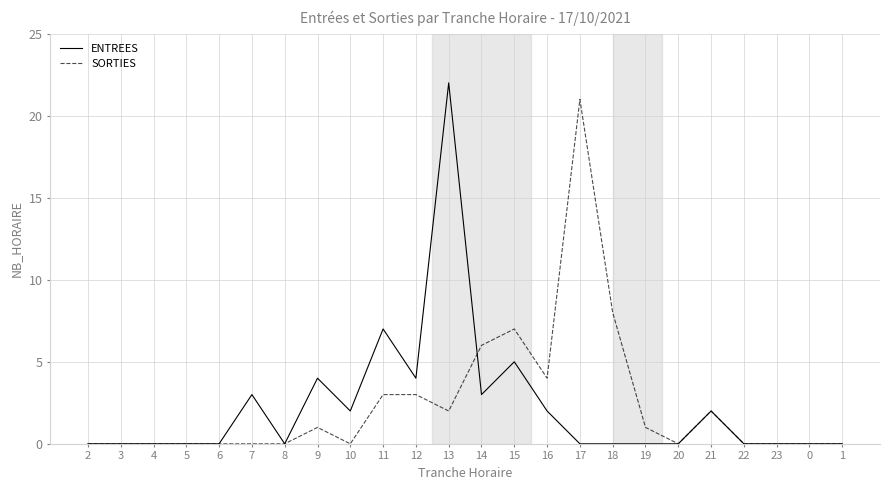

What is the approximate value of ENTREES at 12, to the nearest 5?

5